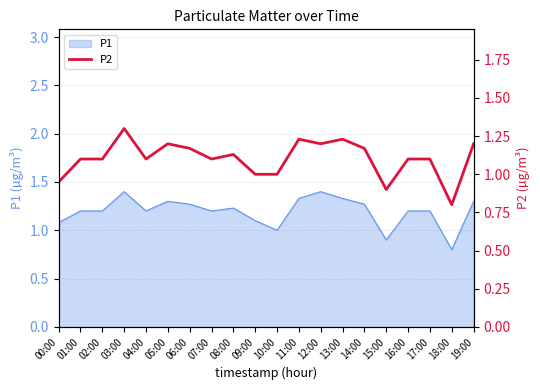

Is it true that the value at 13:00 is 1.2?

True